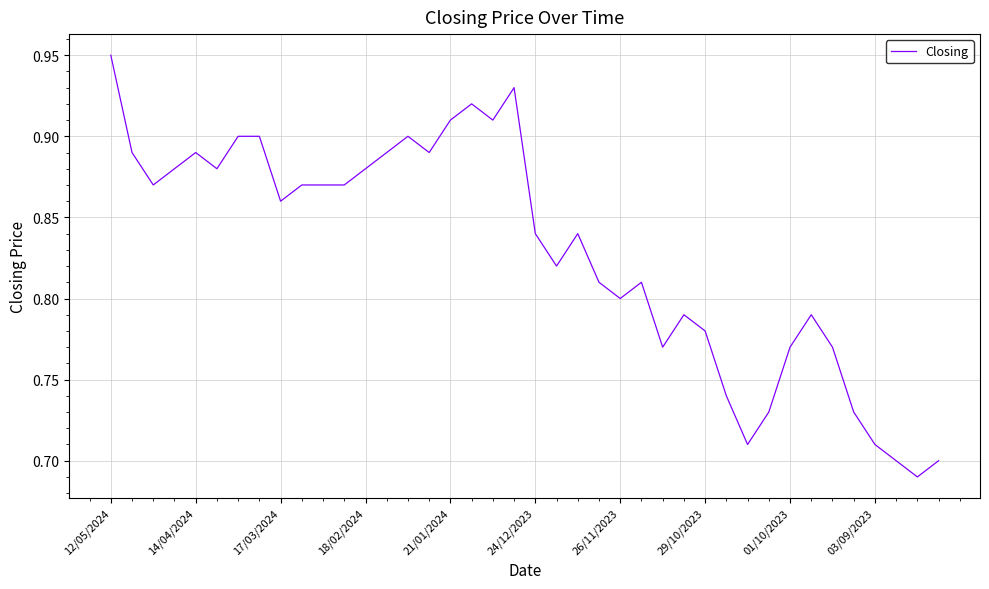

Which label corresponds to the largest value in the chart?

12/05/2024